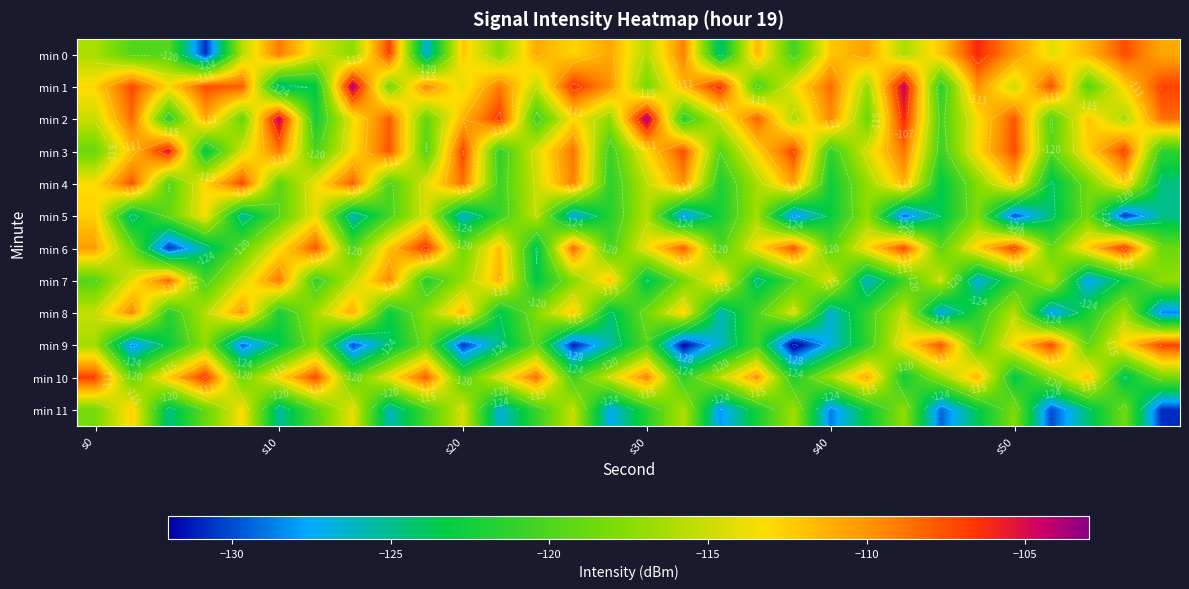

Count the number of data series in this chart.

12